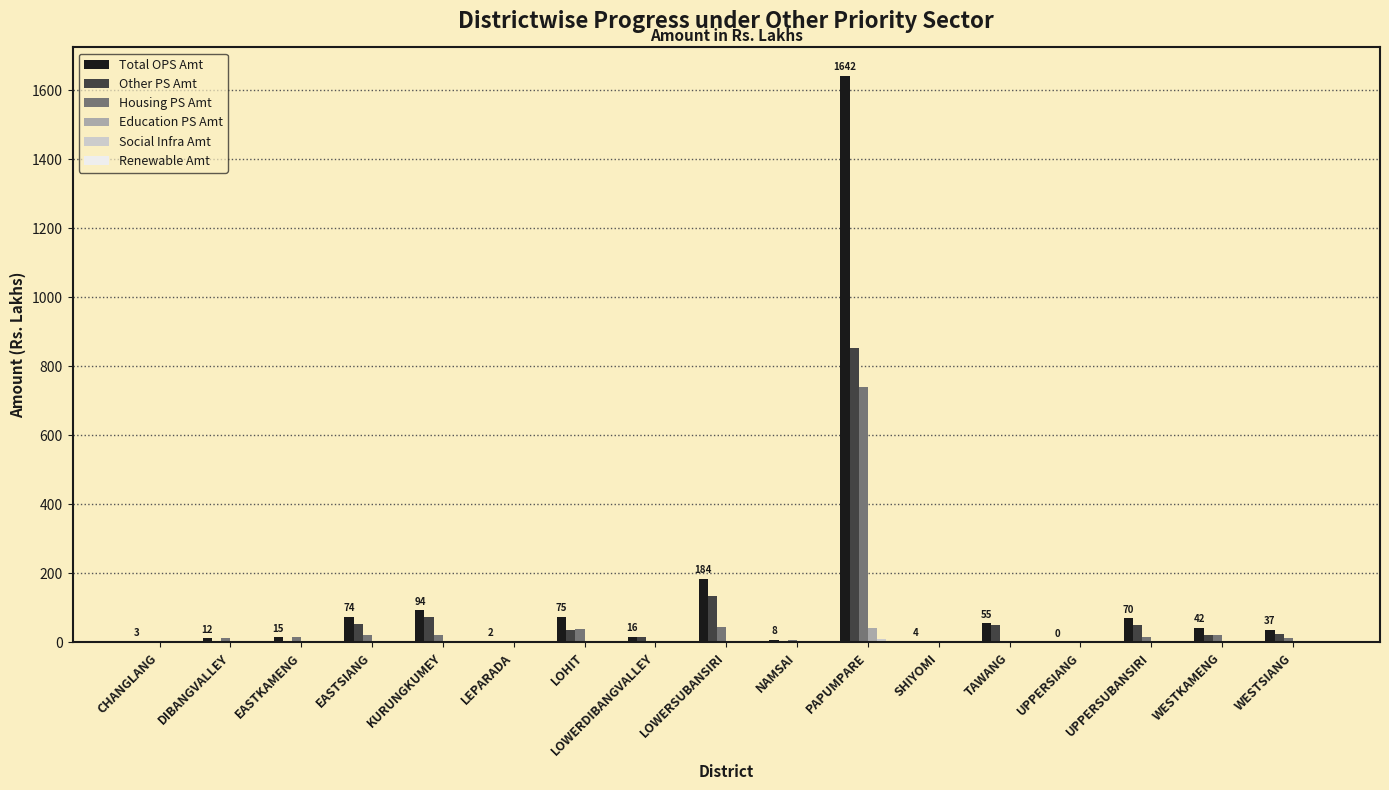

What is the maximum value for Other PS Amt?

852.9